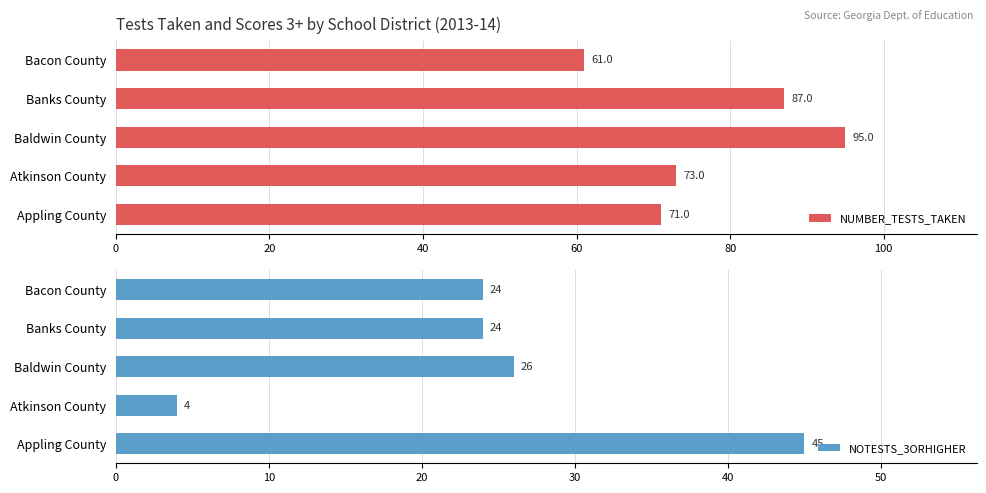

Which category has the lowest value in the NUMBER_TESTS_TAKEN series?

Bacon County